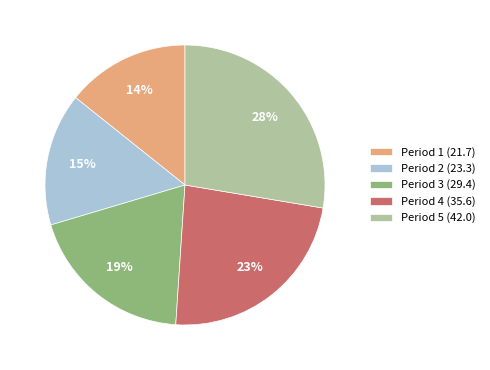

To the nearest percent, what is the difference between the Period 1 (21.7) and Period 4 (35.6) slice percentages?

9%